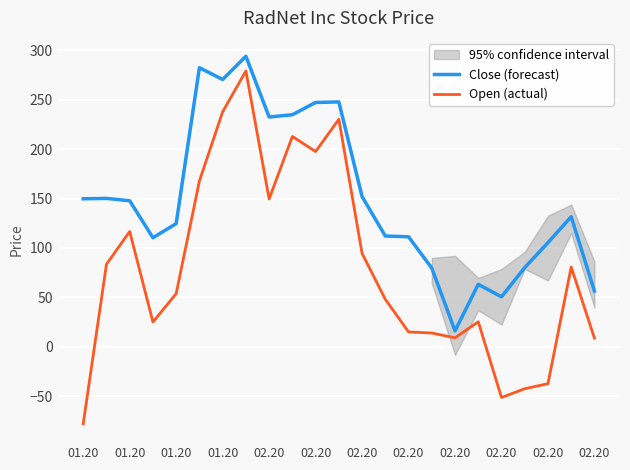

In Open (actual), how many points are higher than both neighbors (excluding endpoints)?

6